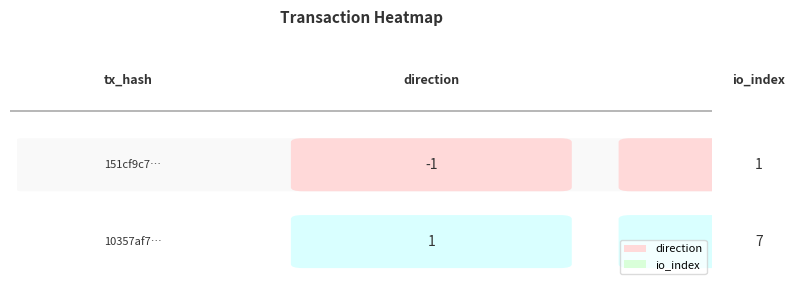

What value does the 10357af70ec5df26f01775e4a3b7421b1e709b9 series have at 0?

1